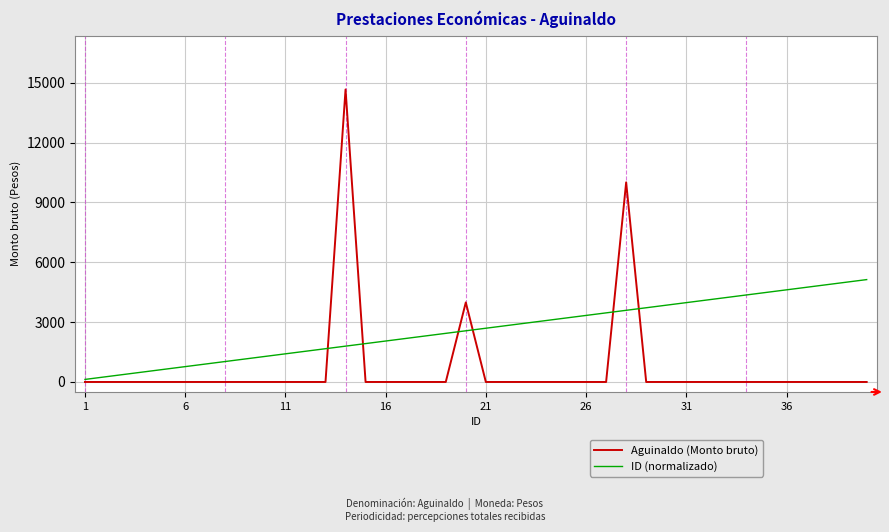

How many lines are shown in the chart?

2